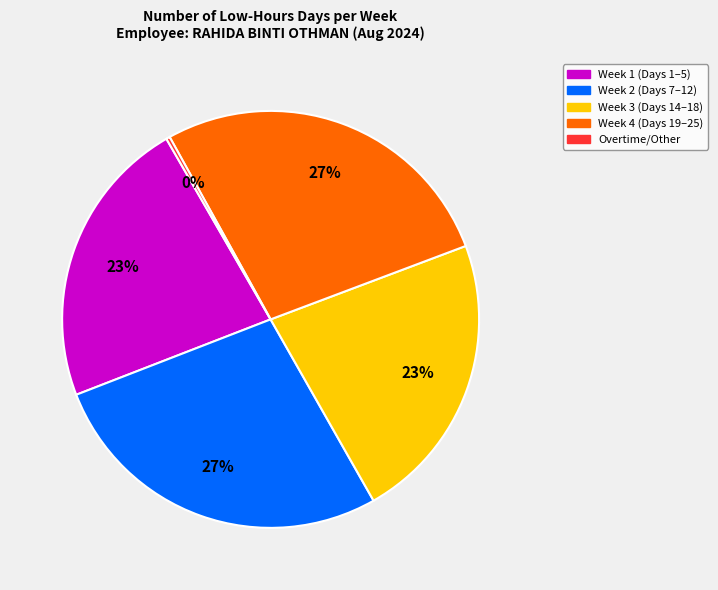

To the nearest percent, what is the difference between the largest and smallest slice percentages?

27%